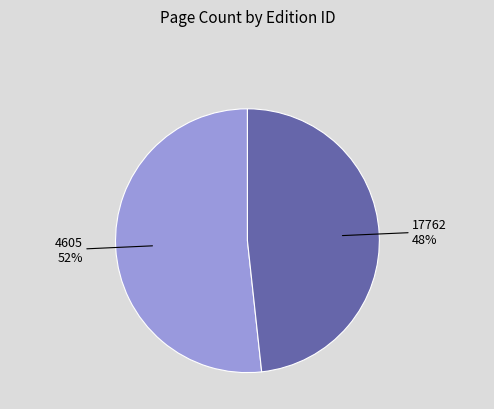

Combined, do 4605 and 17762 account for over 50%?

Yes